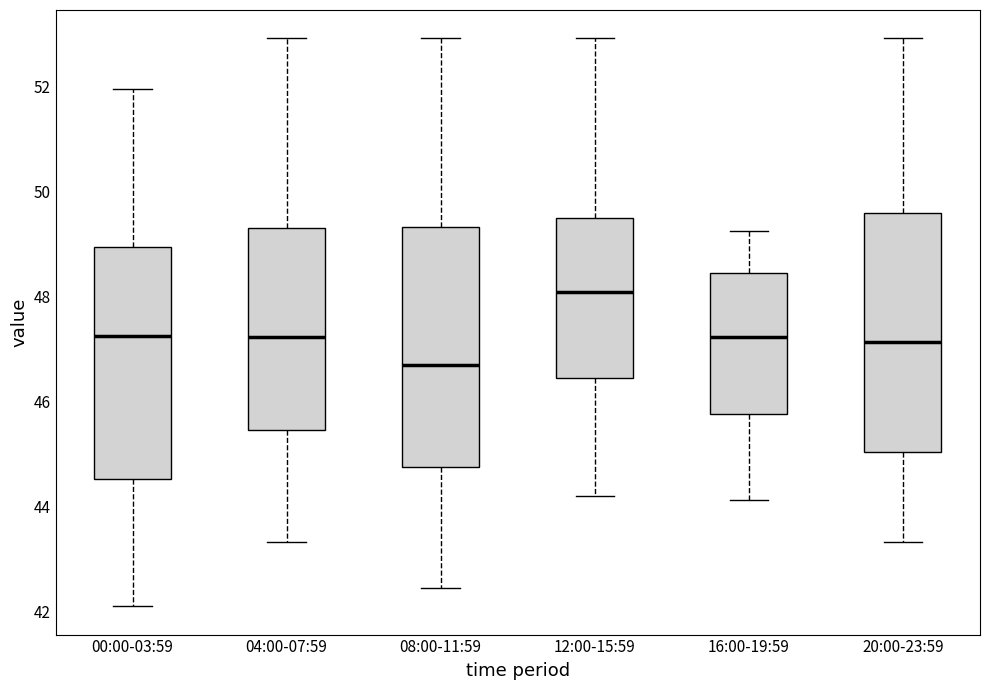

Reading left to right, read every box against the y-axis: the position of its median line, the range the box covers, and the ends of its whiskers. The values are not printed on the chart, so give them approximately, as read against the axis.

00:00-03:59: median 47.2, box 44.6 to 49.0, whiskers 42.2 to 52.0
04:00-07:59: median 47.2, box 45.4 to 49.4, whiskers 43.4 to 53.0
08:00-11:59: median 46.8, box 44.8 to 49.4, whiskers 42.4 to 53.0
12:00-15:59: median 48.0, box 46.4 to 49.4, whiskers 44.2 to 53.0
16:00-19:59: median 47.2, box 45.8 to 48.4, whiskers 44.2 to 49.2
20:00-23:59: median 47.2, box 45.0 to 49.6, whiskers 43.4 to 53.0